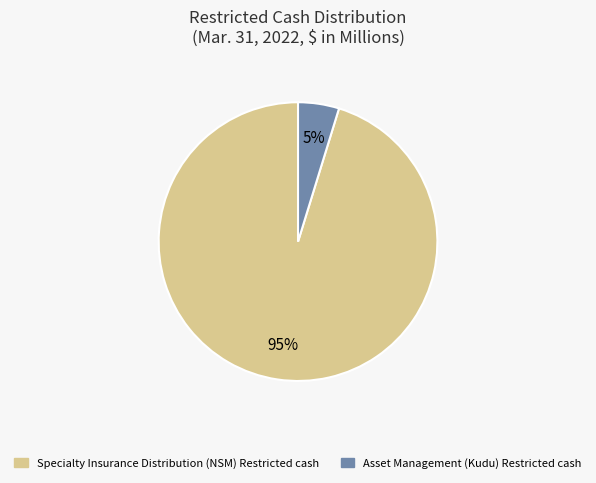

Is there a majority slice in this chart?

Yes